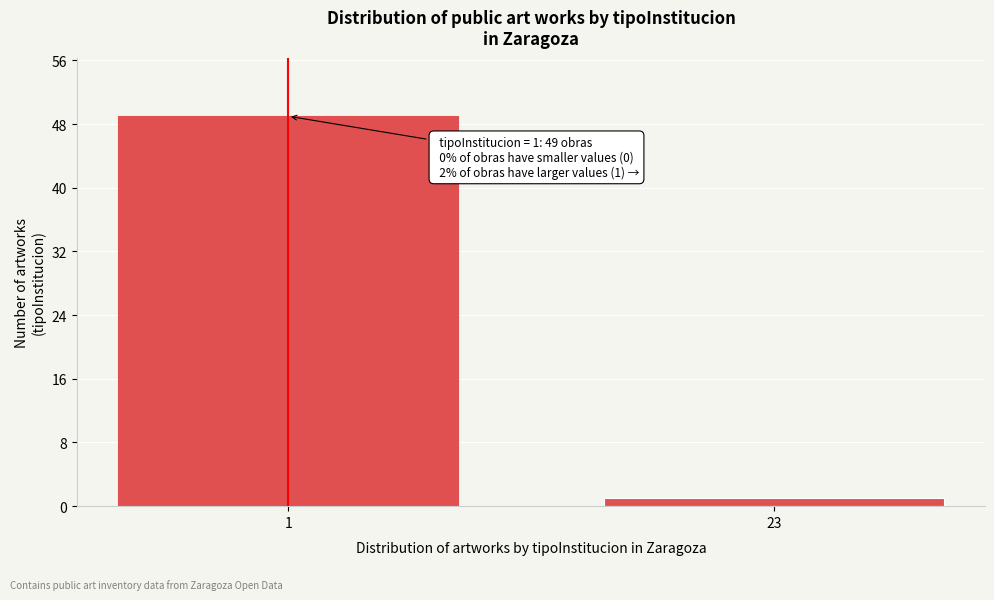

Reading left to right, list all the values displayed in this chart.

1=49	23=1